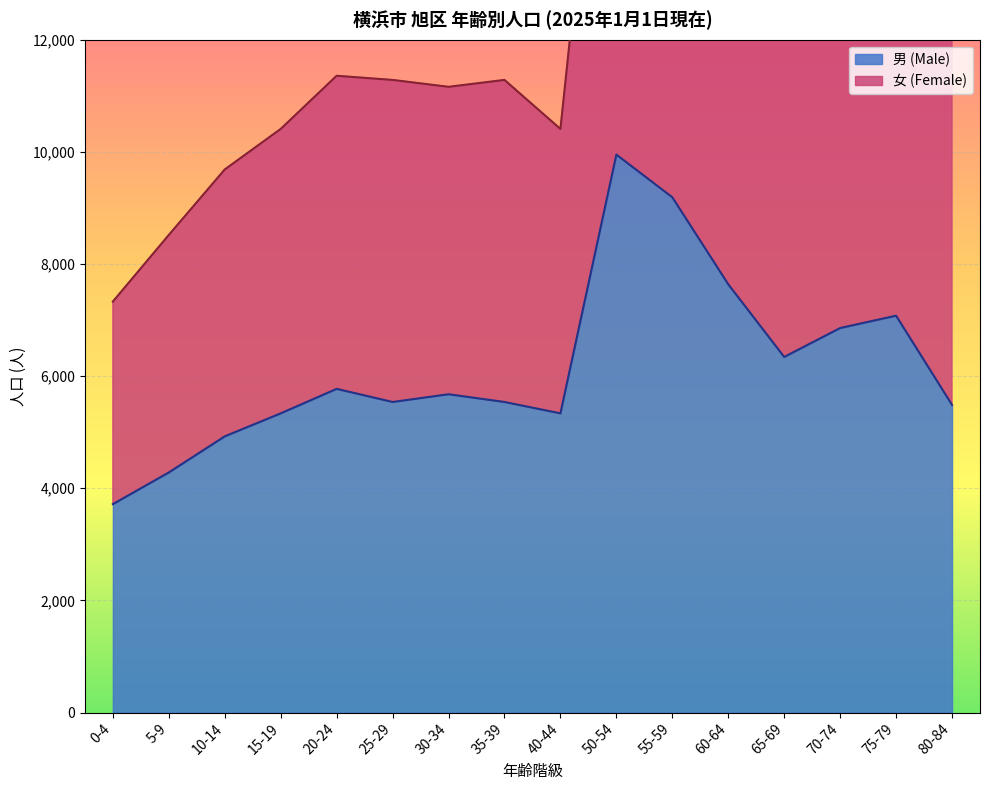

What is the label of the 3rd point from the left?

10-14